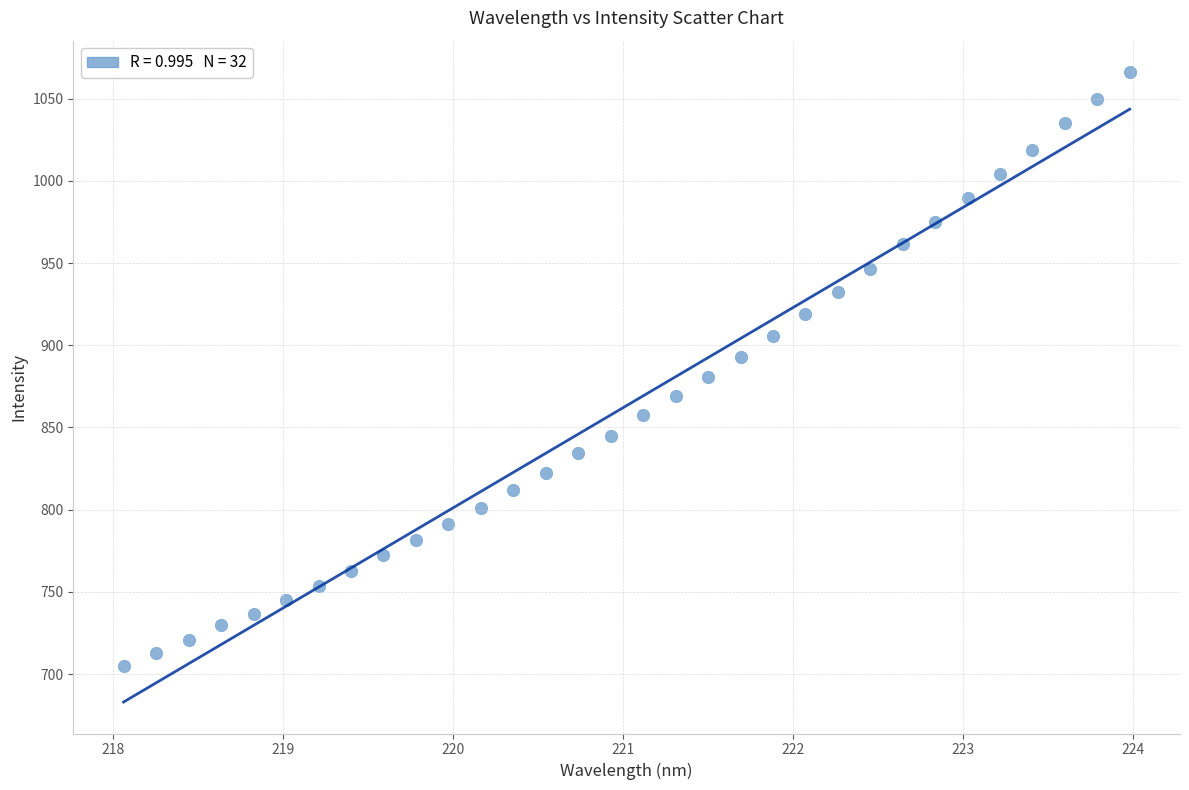

What is the range of Y values (max minus min)?

361.1